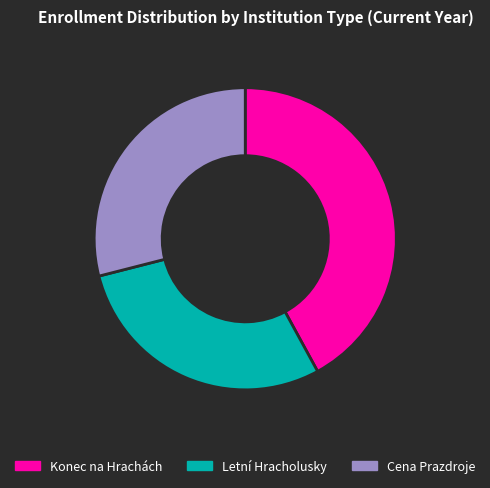

Is there any slice that represents more than half of the pie?

No